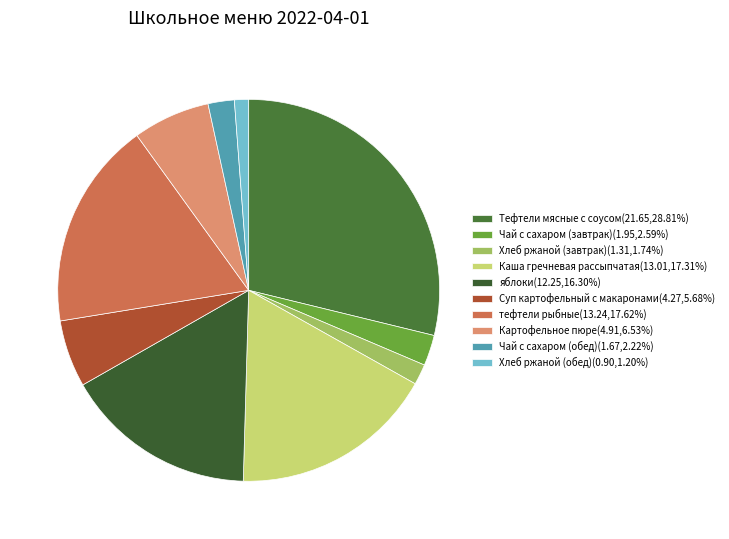

Approximately how many times larger is the value at Суп картофельный с макаронами compared to Каша гречневая рассыпчатая?

0.3